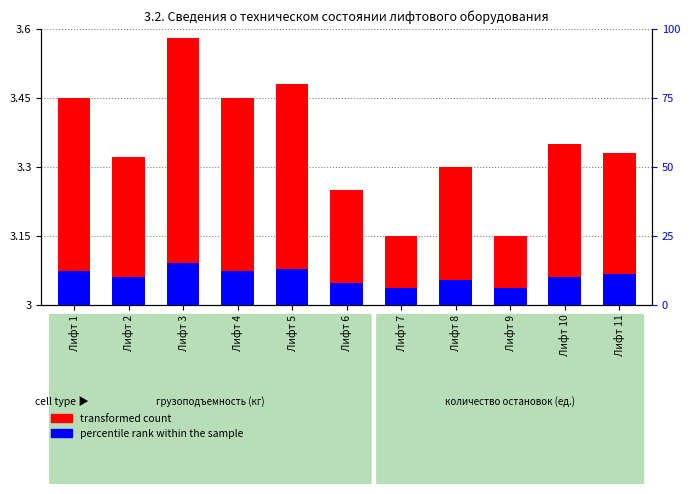

Between Лифт 7 and Лифт 10, which series saw the biggest shift?

transformed count